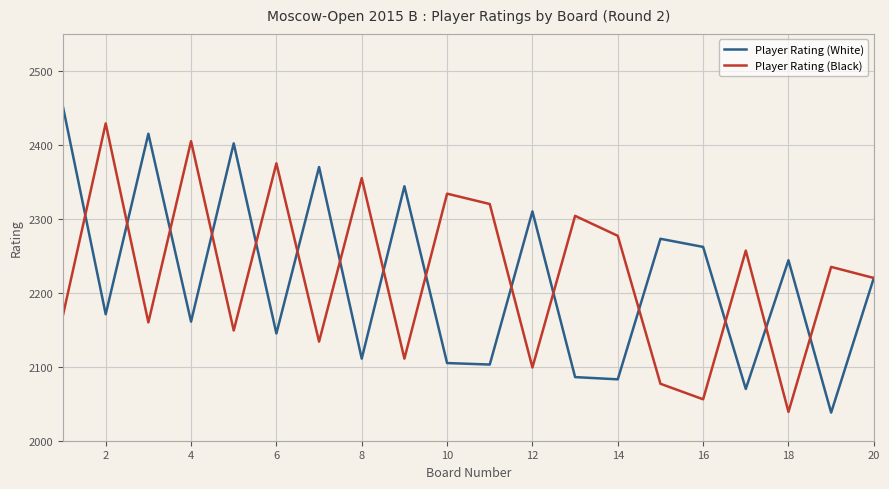

Which series has the widest spread of values?

Player Rating (White)